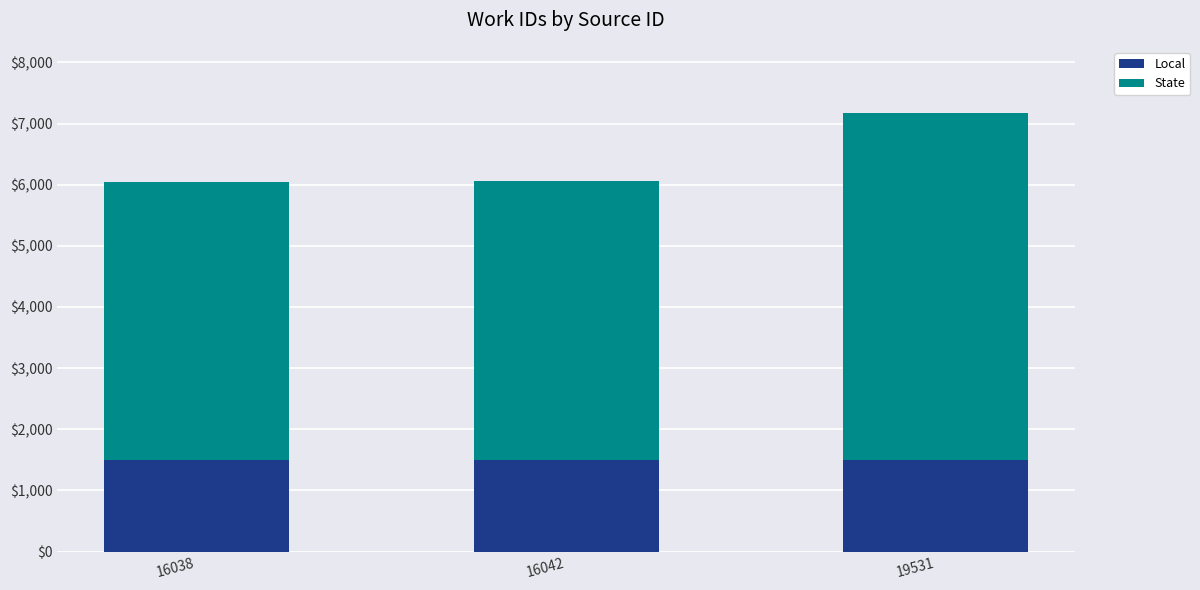

Reading left to right, what are the values for Local?

16038=1500	16042=1500	19531=1500